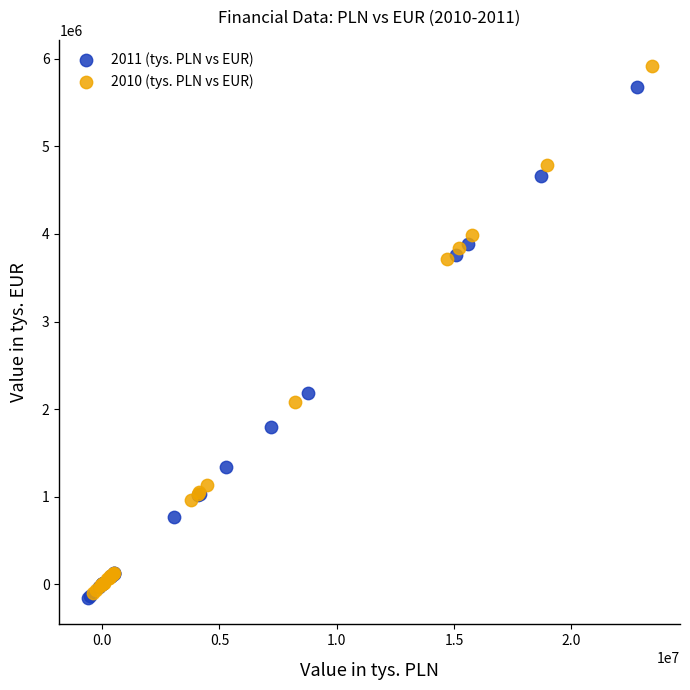

Which series has the widest spread of Y values?

2010 (tys. PLN vs EUR)